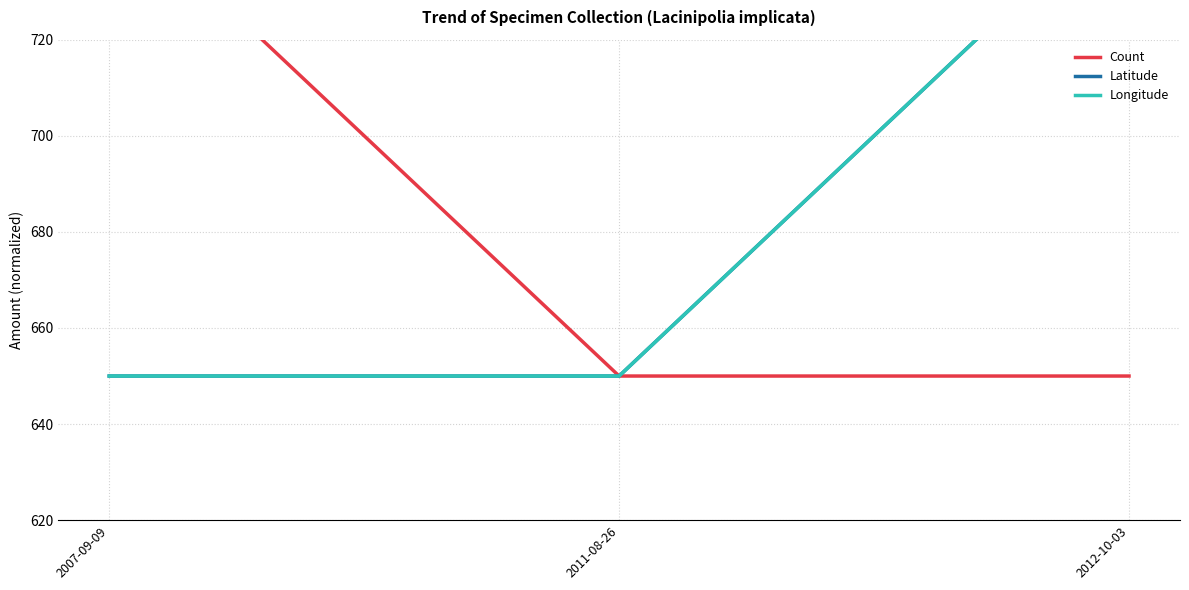

Which category has the highest value across all series?

2007-09-09